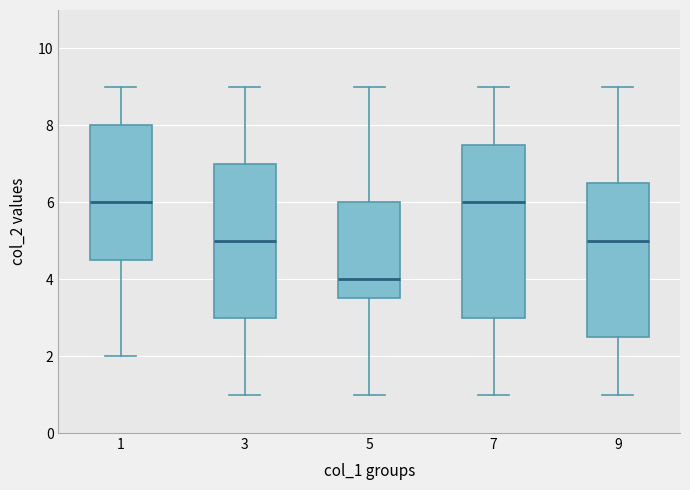

Reading left to right, read every box against the y-axis: the position of its median line, the range the box covers, and the ends of its whiskers. The values are not printed on the chart, so give them approximately, as read against the axis.

1: median 6.0, box 4.6 to 8.0, whiskers 2.0 to 9.0
3: median 5.0, box 3.0 to 7.0, whiskers 1.0 to 9.0
5: median 4.0, box 3.6 to 6.0, whiskers 1.0 to 9.0
7: median 6.0, box 3.0 to 7.6, whiskers 1.0 to 9.0
9: median 5.0, box 2.6 to 6.6, whiskers 1.0 to 9.0